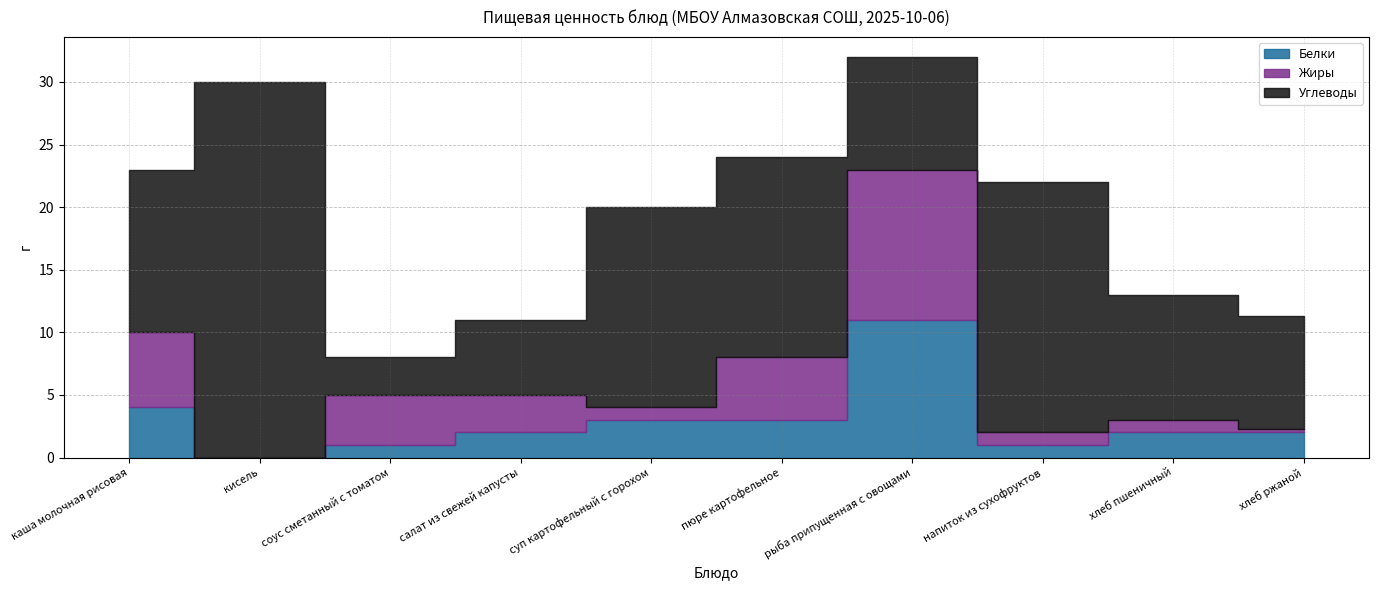

How many lines are shown in the chart?

3